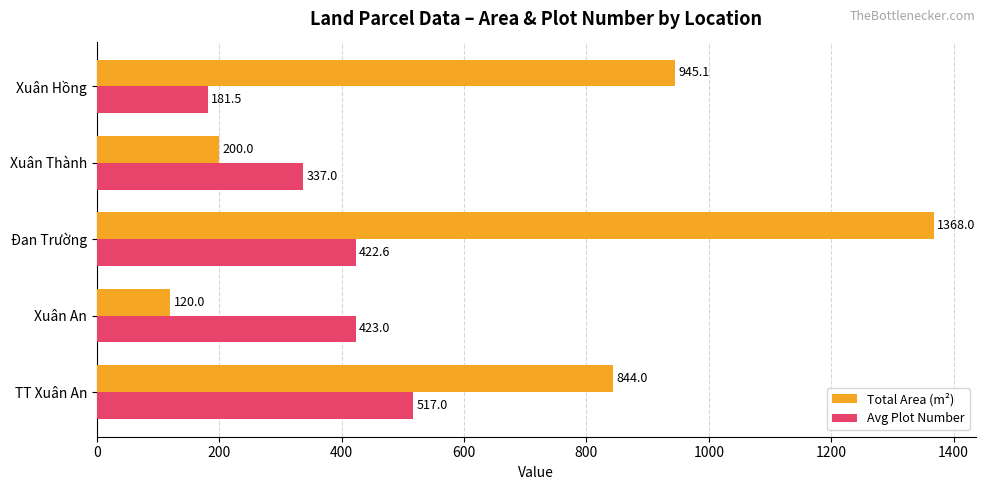

What is the highest value of the Total Area (m²) series?

1368.0